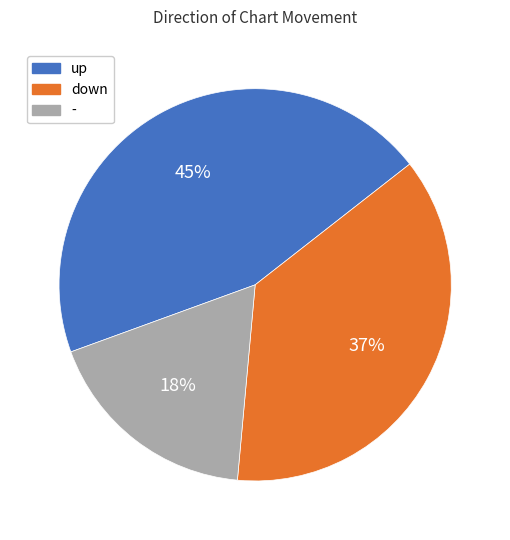

The up slice represents 45% of the pie. True or false?

True